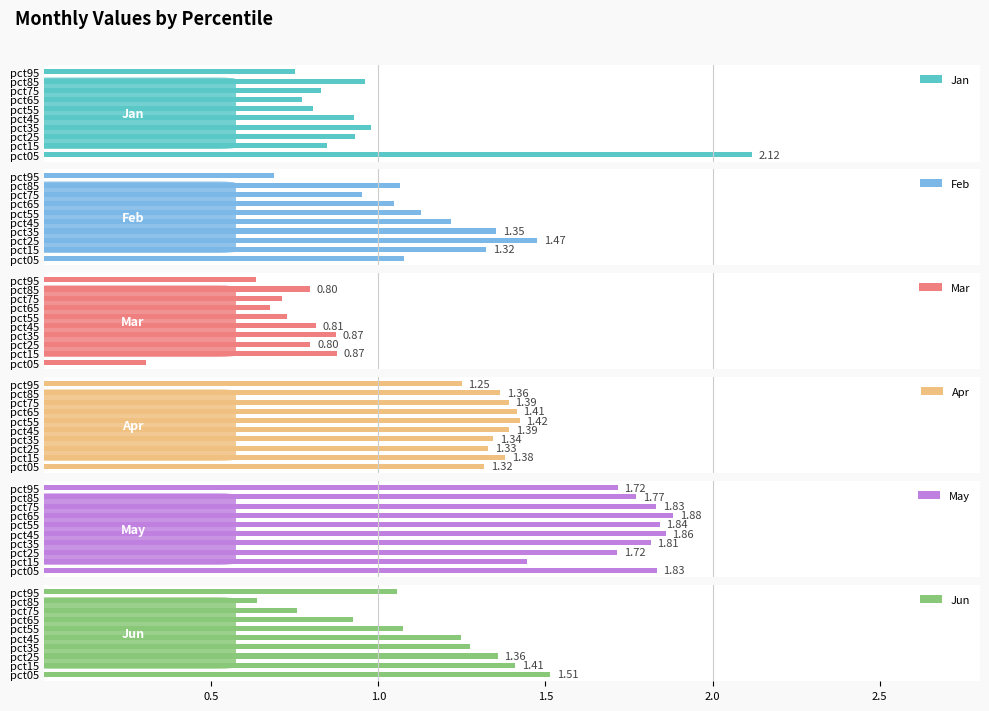

Reading left to right, transcribe all the data shown in this chart.

Jan: 2.1	0.8	0.9	1.0	0.9	0.8	0.8	0.8	1.0	0.8
Feb: 1.1	1.3	1.5	1.4	1.2	1.1	1.0	1.0	1.1	0.7
Mar: 0.3	0.9	0.8	0.9	0.8	0.7	0.7	0.7	0.8	0.6
Apr: 1.3	1.4	1.3	1.3	1.4	1.4	1.4	1.4	1.4	1.2
May: 1.8	1.4	1.7	1.8	1.9	1.8	1.9	1.8	1.8	1.7
Jun: 1.5	1.4	1.4	1.3	1.2	1.1	0.9	0.8	0.6	1.1